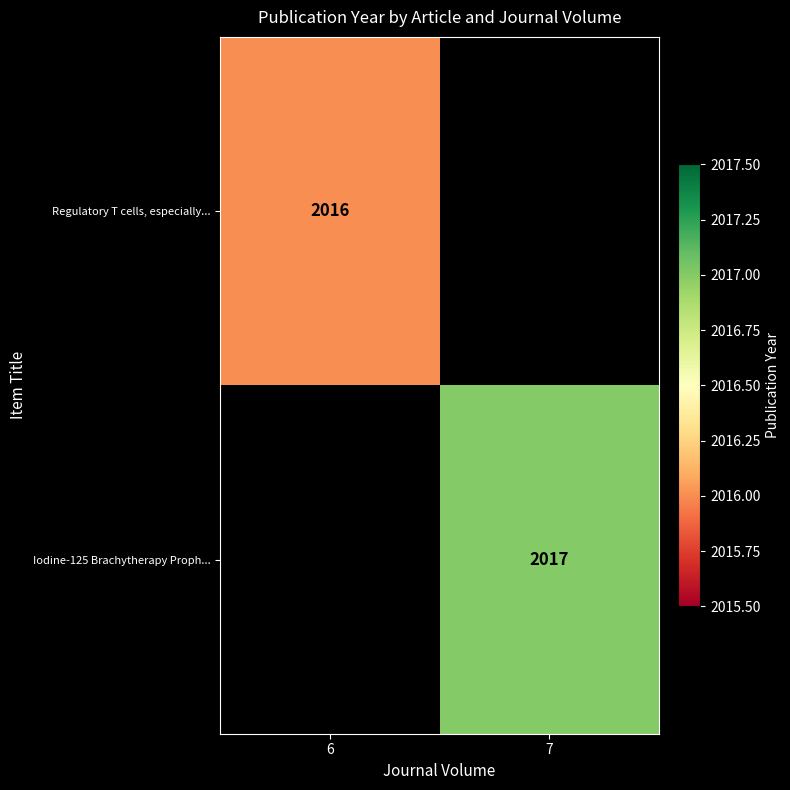

True or false: Regulatory T cells, especially... has a value of 2016 at 6.

True